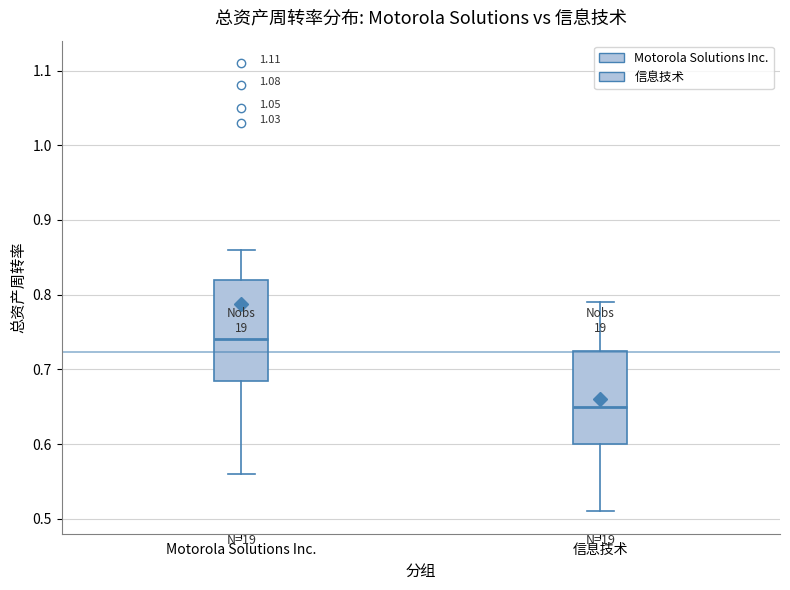

Where does the upper whisker of the box for 信息技术 end on the y-axis? The values are not printed on the chart, so give them approximately, as read against the axis.

0.79